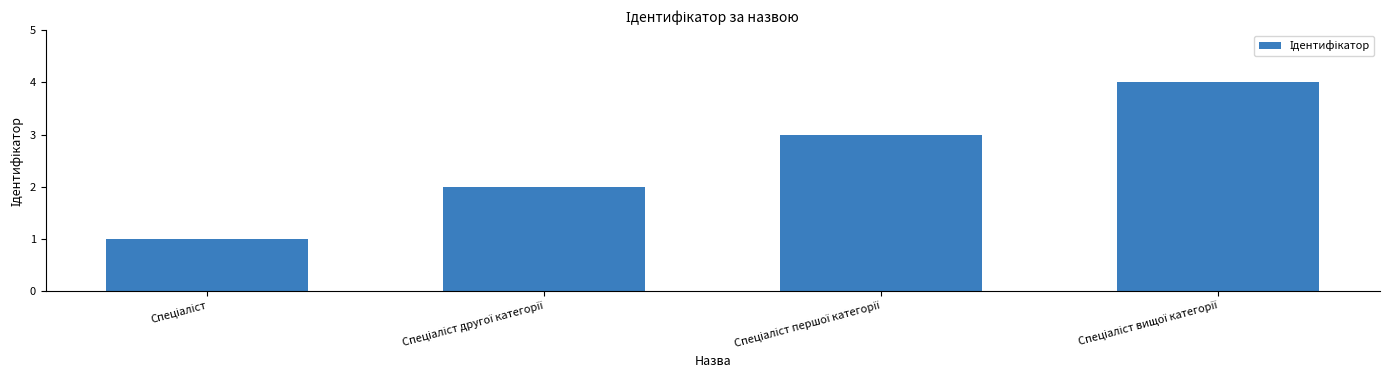

Does the chart contain any negative values?

No